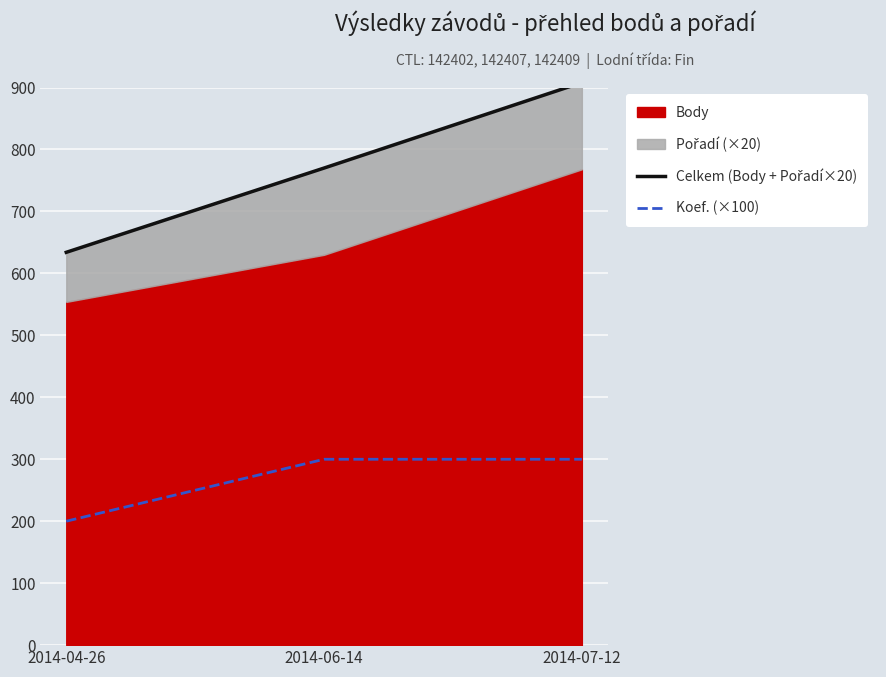

Which series has the widest spread of values?

Celkem (Body + Pořadí×20)